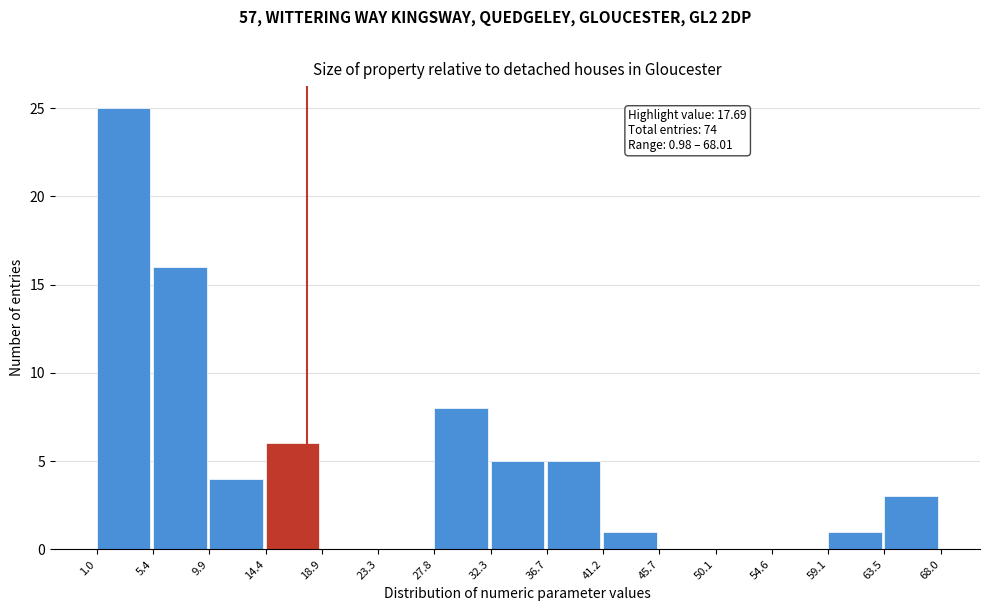

Over which range of the x-axis is the bar tallest?

1.0 to 5.4